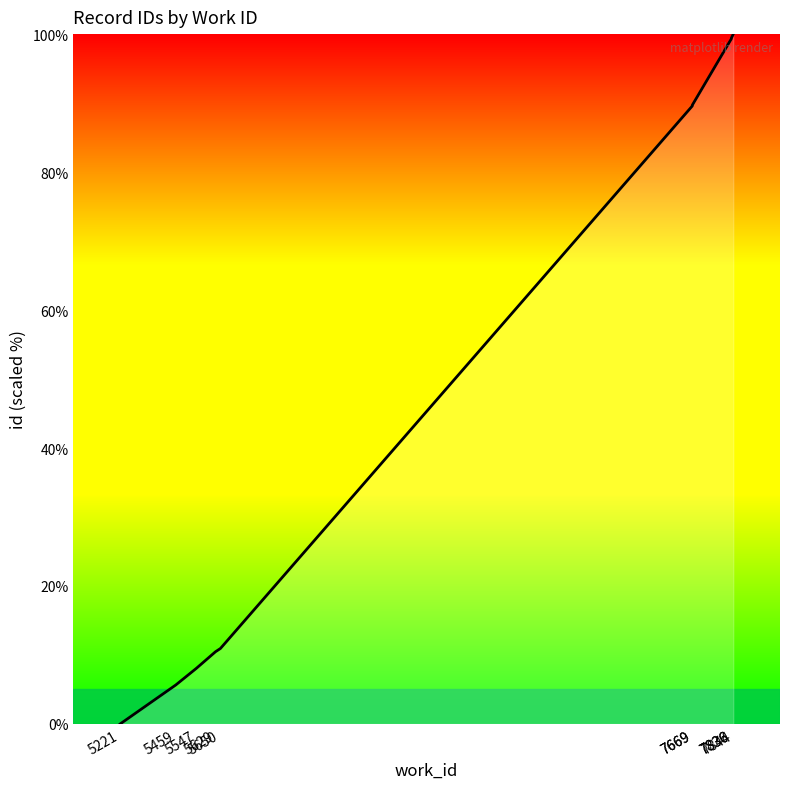

Count the number of categories in the chart.

10